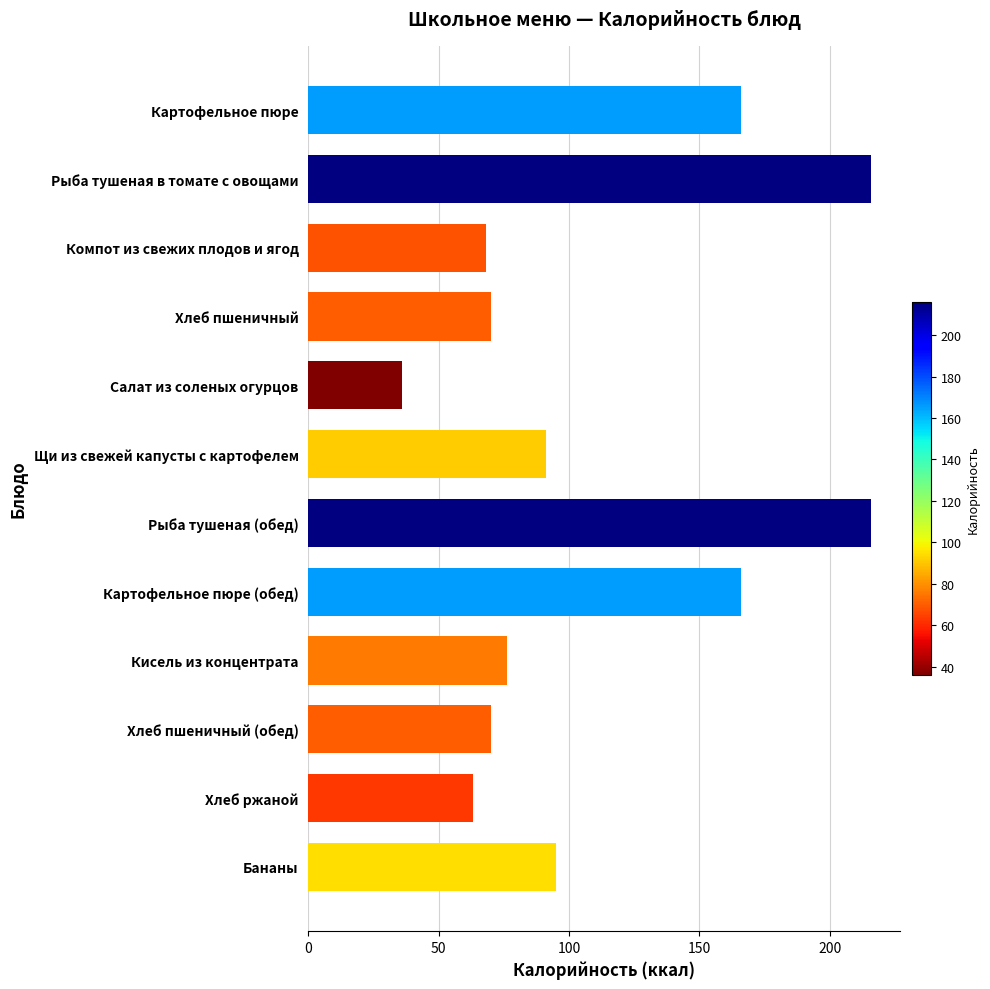

What is the ratio of the value at Хлеб пшеничный to the value at Картофельное пюре?

0.4